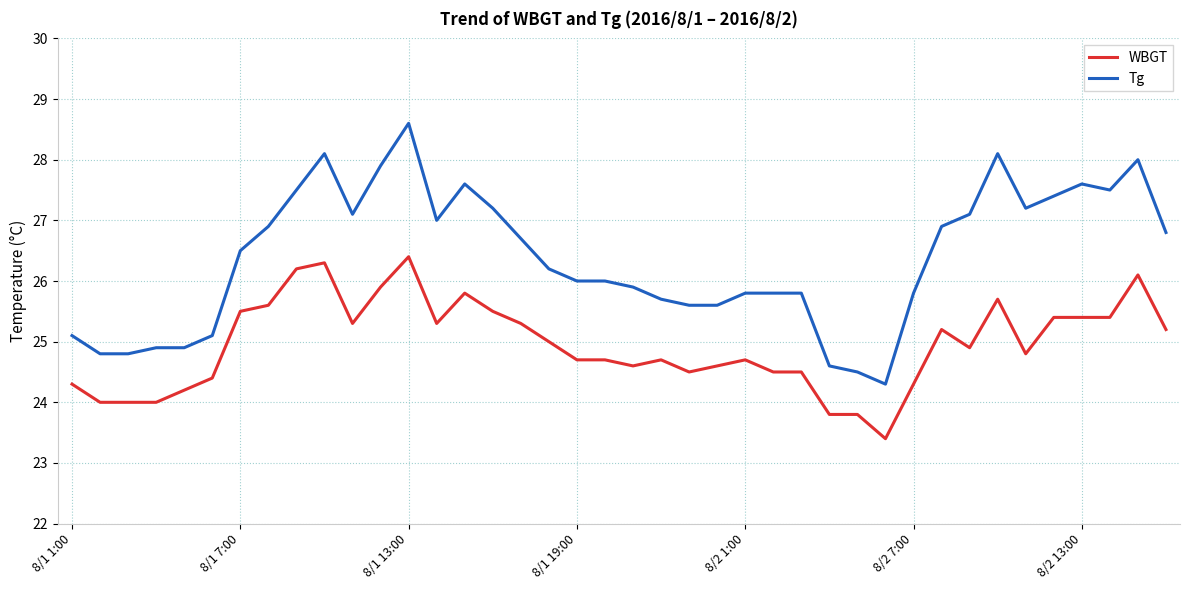

Which series has the largest range (max minus min)?

Tg